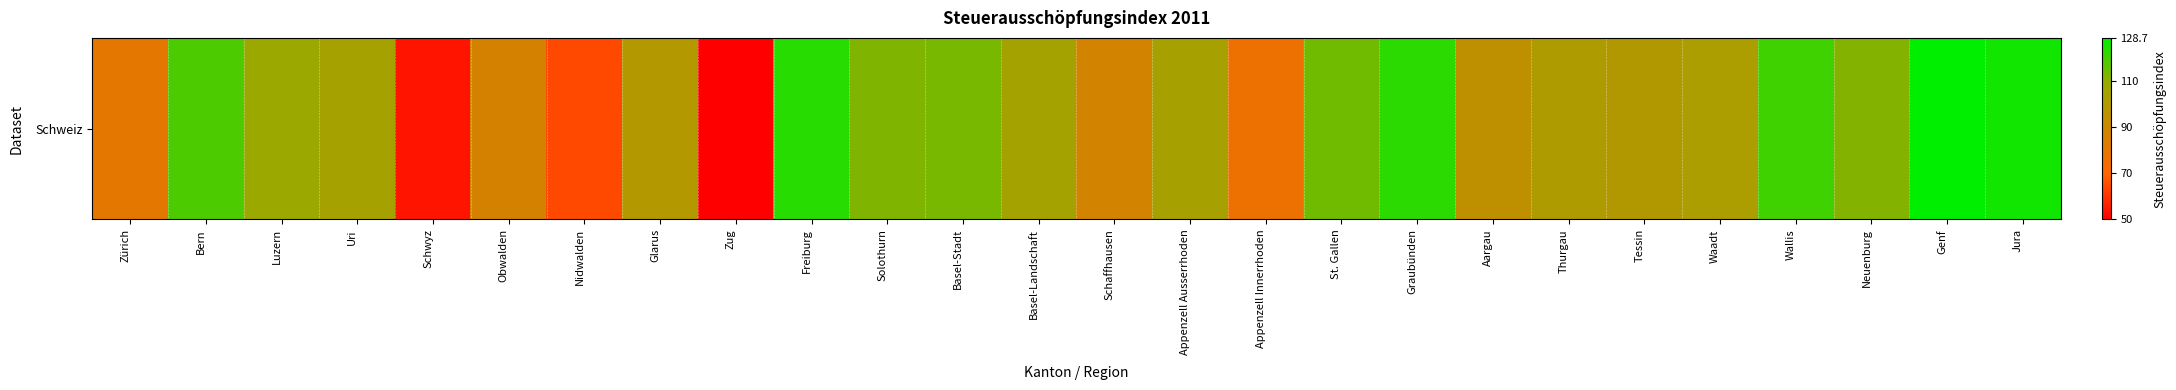

Where is the data nearest to the value 89?

Schaffhausen